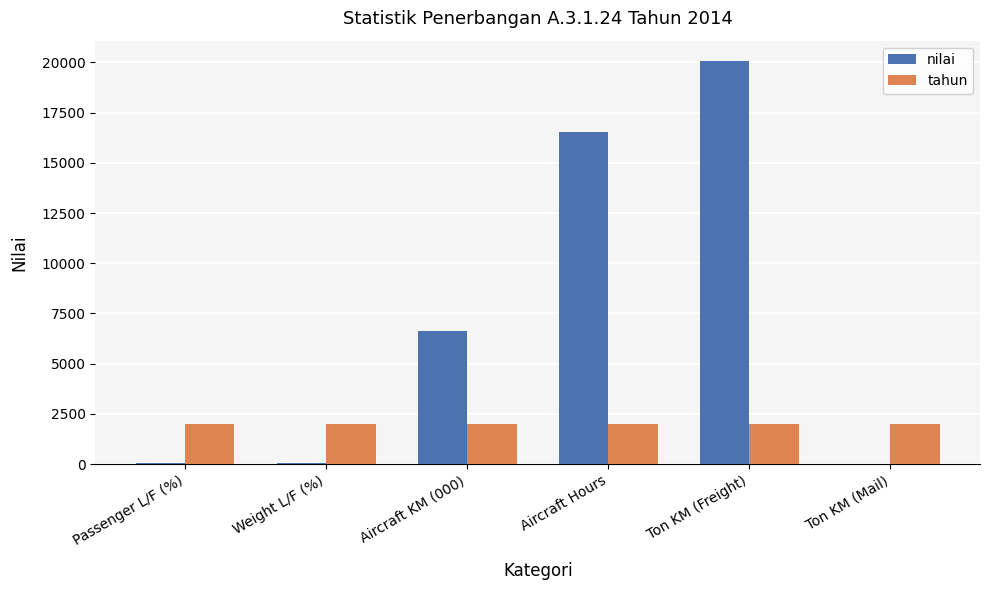

Read the tahun value at Ton KM (Mail).

2014